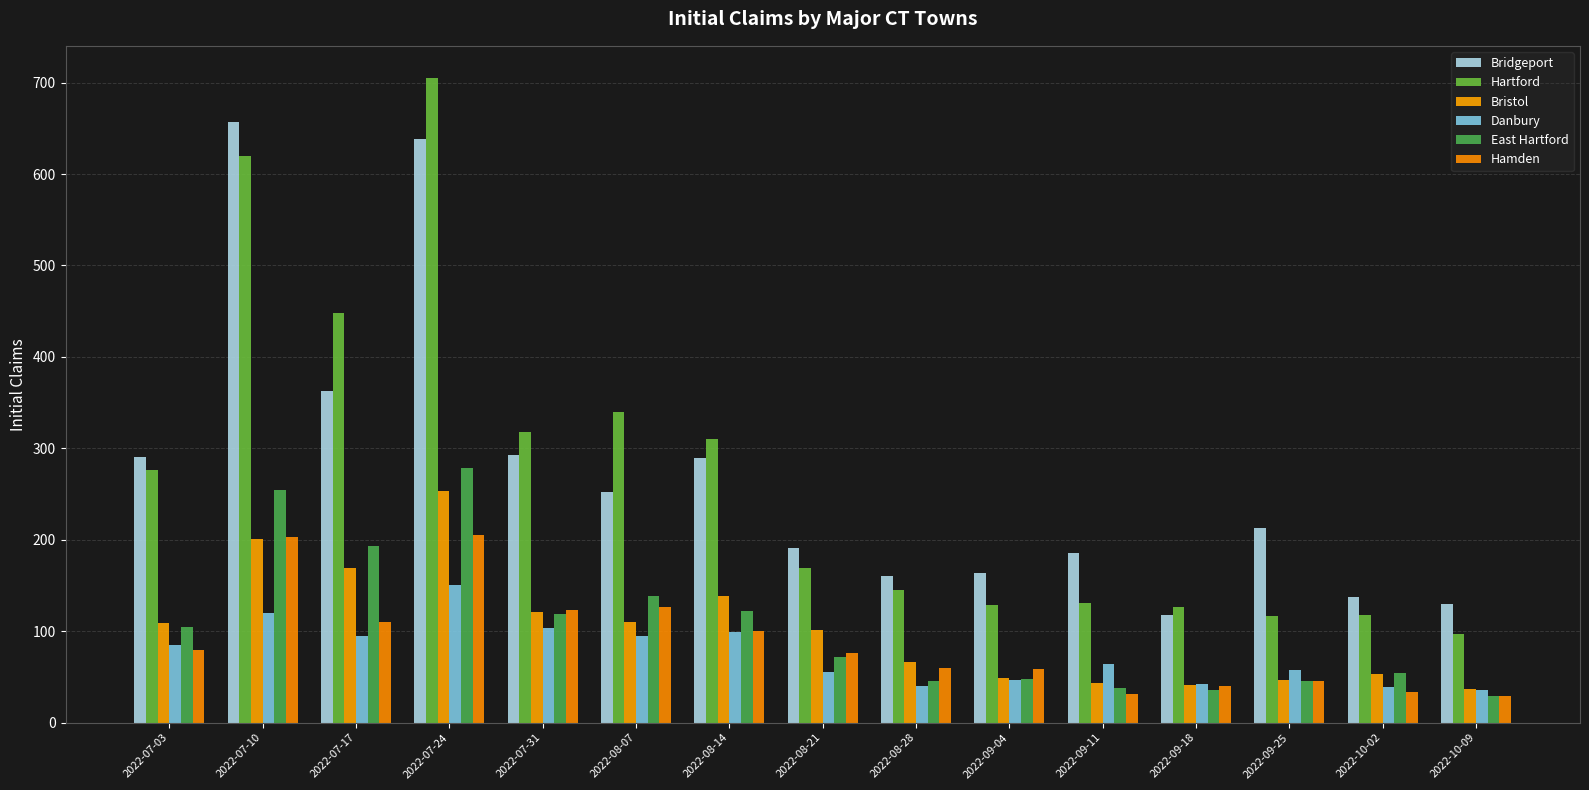

At how many categories does at least one series exceed 187?

9